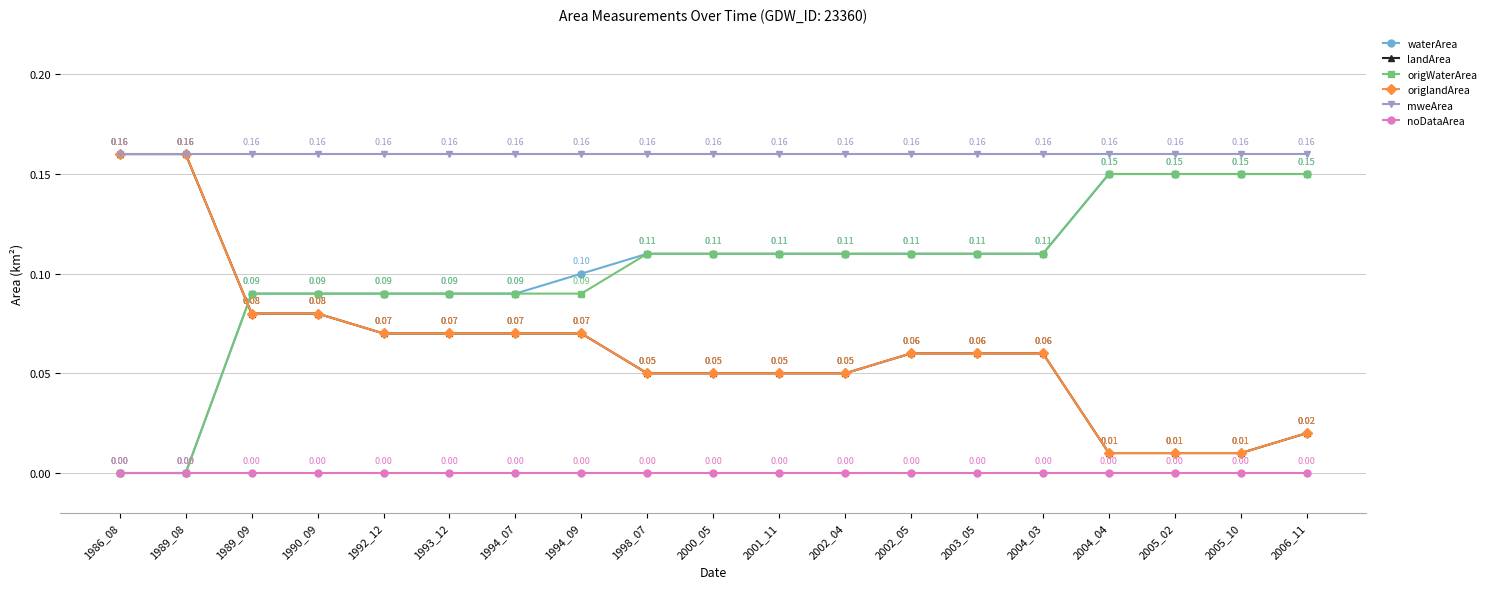

Does the chart have visible grid lines?

Yes